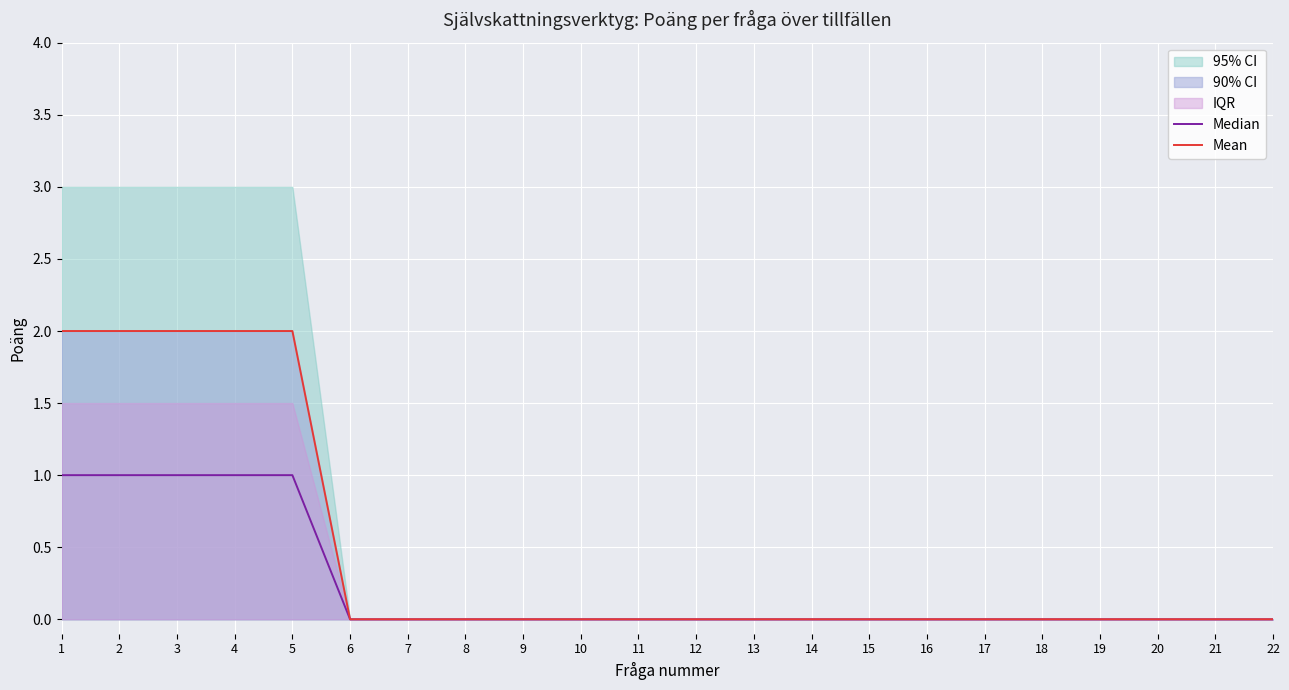

What is the difference between the maximum and second lowest values in the Median series?

1